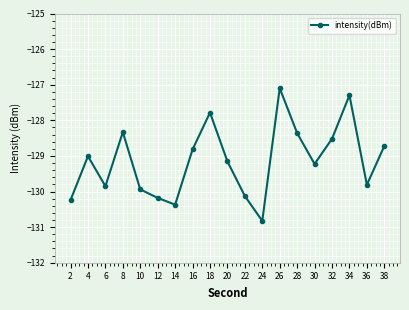

What is the difference between the values at 38 and 16?

0.1